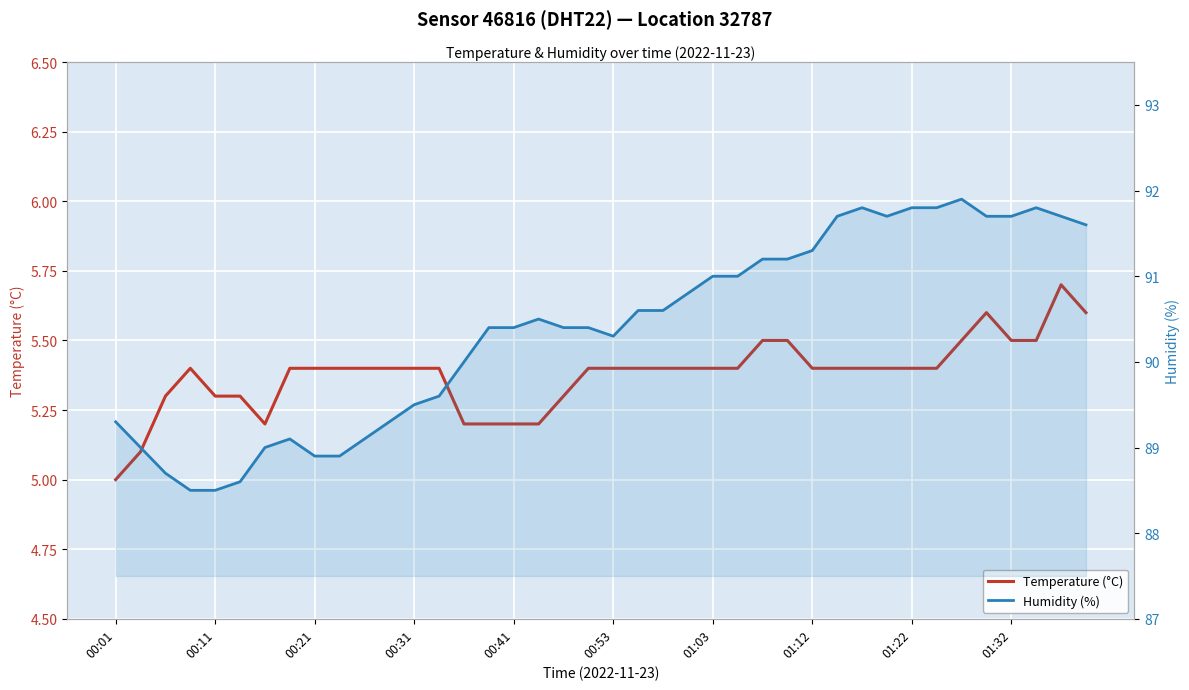

Count the number of data series in this chart.

2